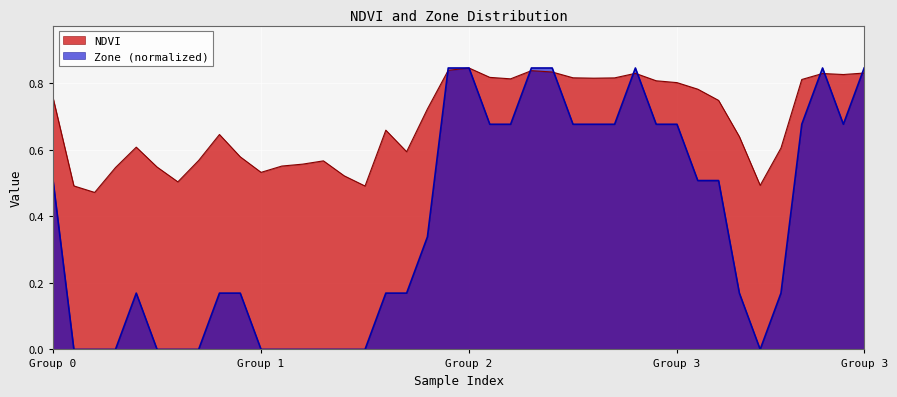

What is the difference between the highest and lowest values at 38?

0.1